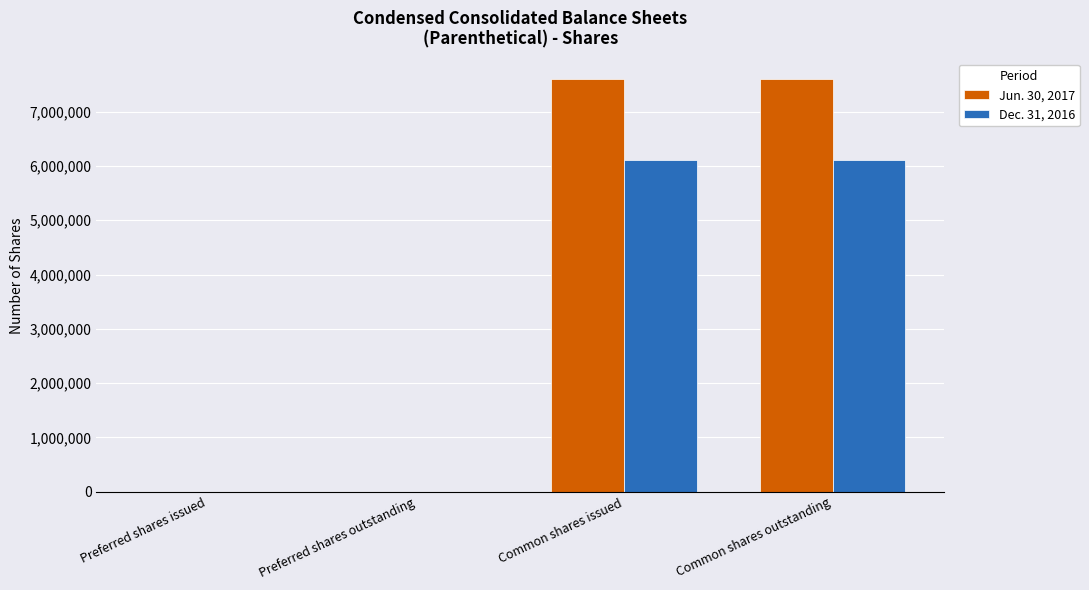

Reading left to right, what are all the values shown in this chart?

Jun. 30, 2017: Preferred shares issued=5003	Preferred shares outstanding=5003	Common shares issued=7593230	Common shares outstanding=7593230
Dec. 31, 2016: Preferred shares issued=0	Preferred shares outstanding=0	Common shares issued=6114145	Common shares outstanding=6114145